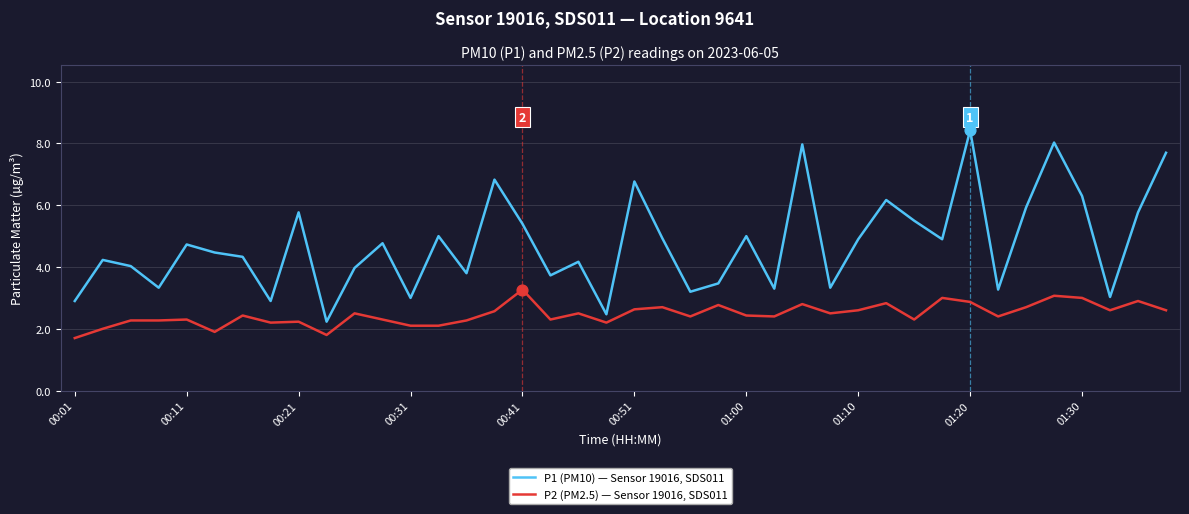

Which series has the largest range (max minus min)?

P1 (PM10) — Sensor 19016, SDS011